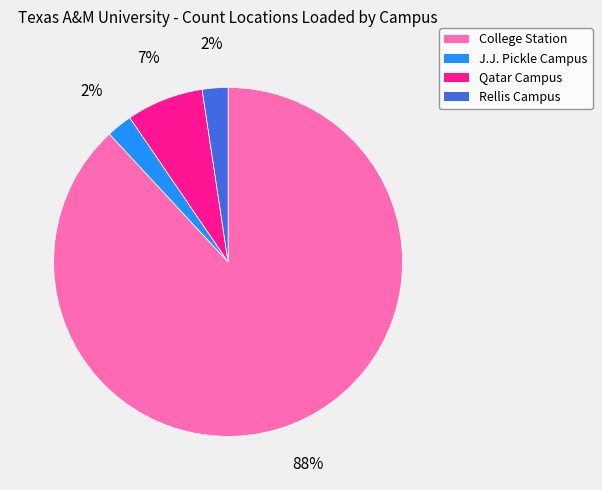

What is the majority slice?

College Station